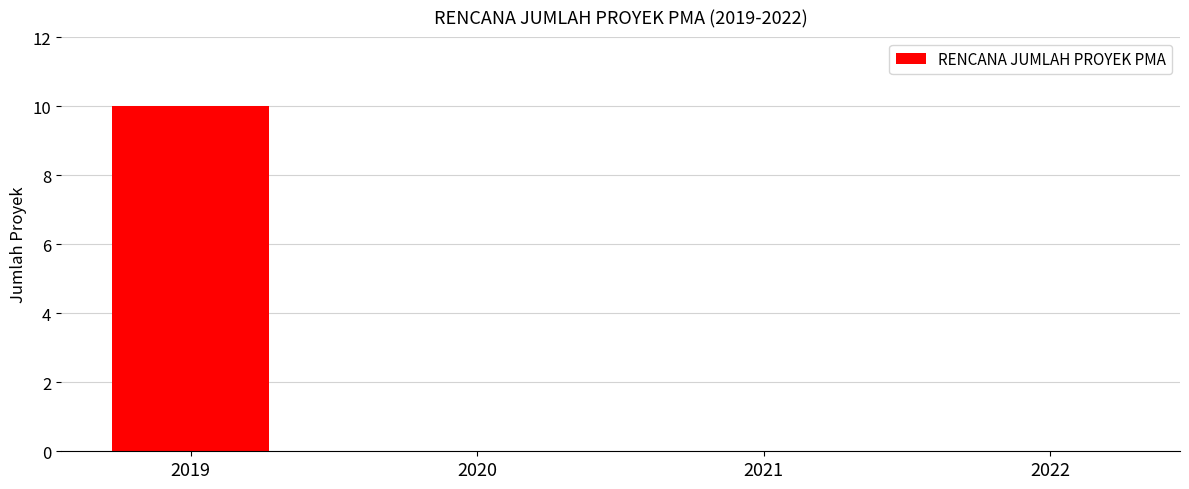

What is the greatest value displayed?

10